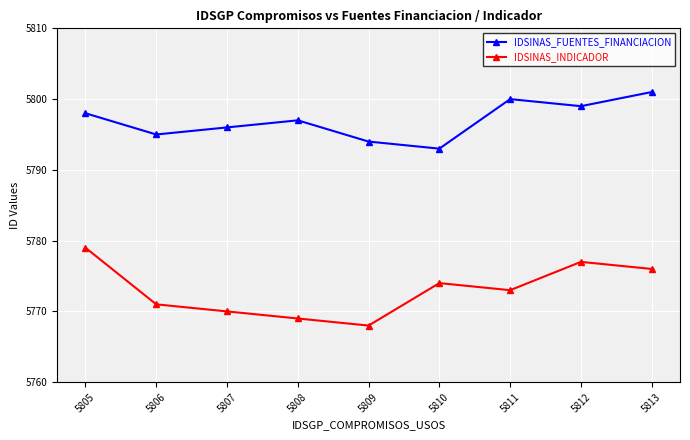

The IDSINAS_INDICADOR series shows 5776 at 5813. True or false?

True